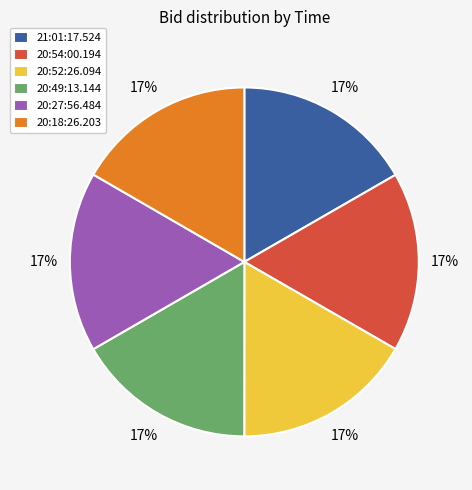

To the nearest percent, what is the average slice percentage?

17%